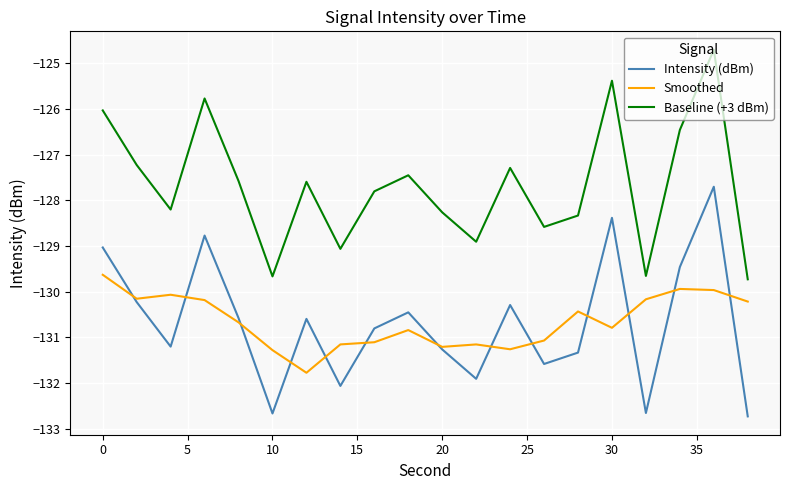

Which series has the largest total across all categories?

Baseline (+3 dBm)